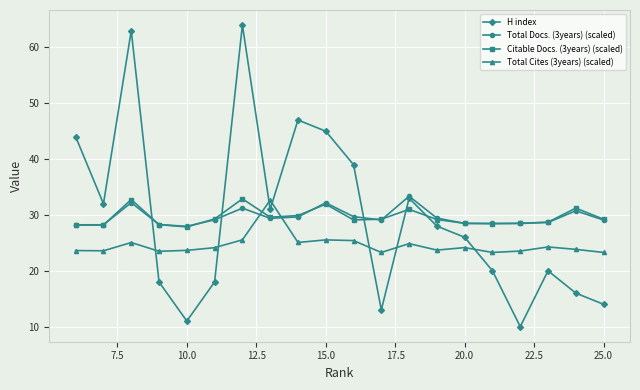

After their last crossing, which series has the higher values: Total Docs. (3years) (scaled) or Total Cites (3years) (scaled)?

Total Docs. (3years) (scaled)